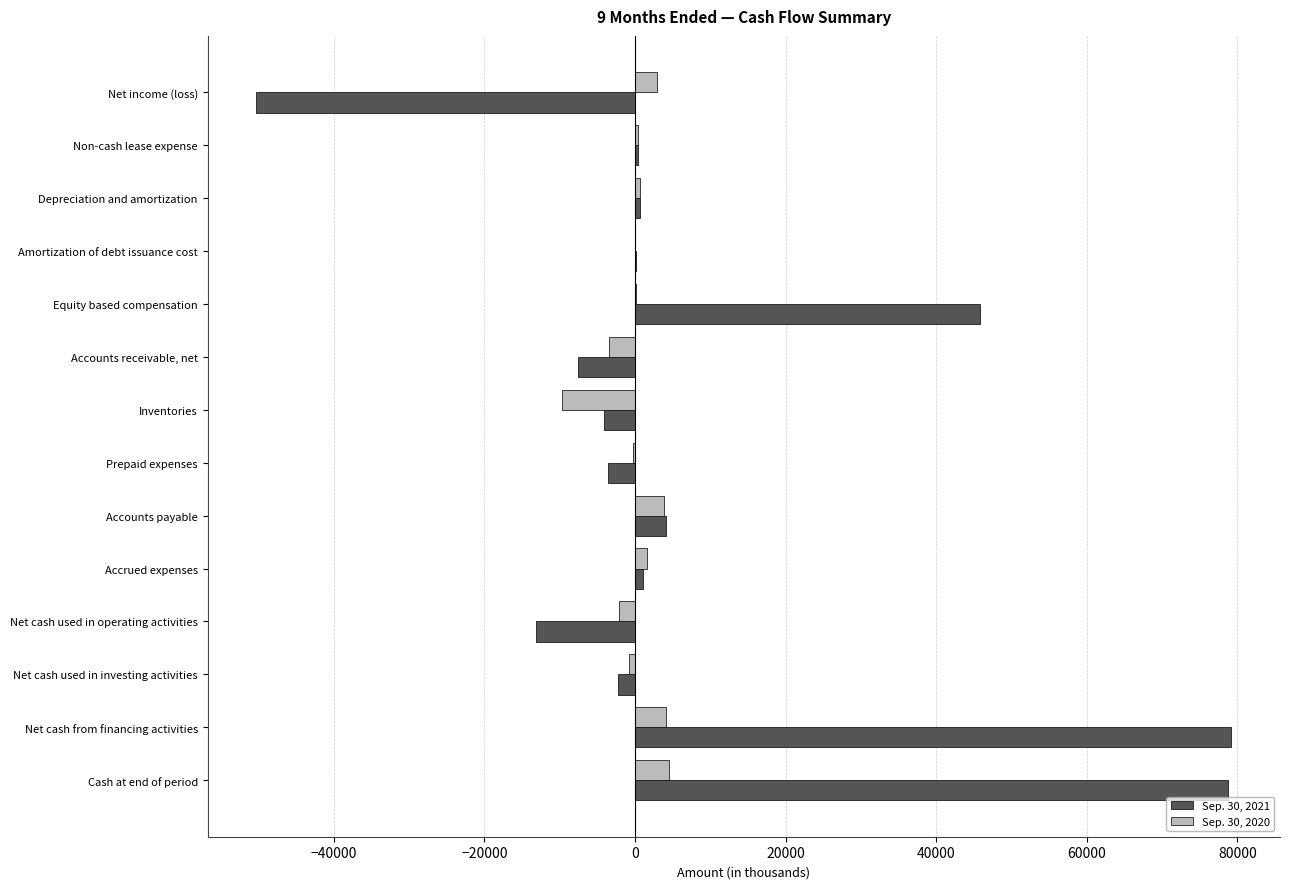

The Sep. 30, 2020 series shows 4483 at Cash at end of period. True or false?

True